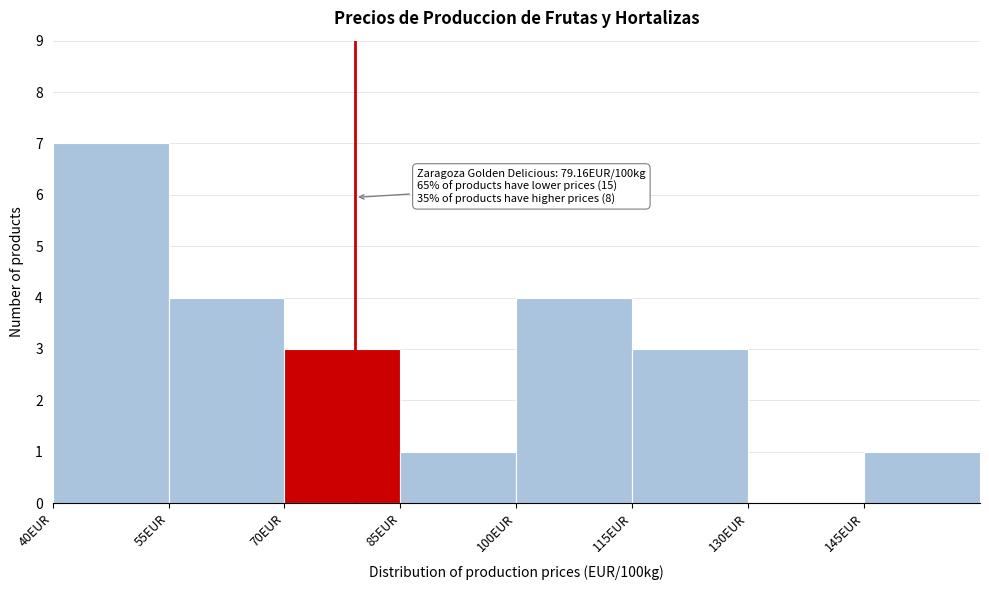

Which range on the x-axis has the tallest bar?

40 to 55